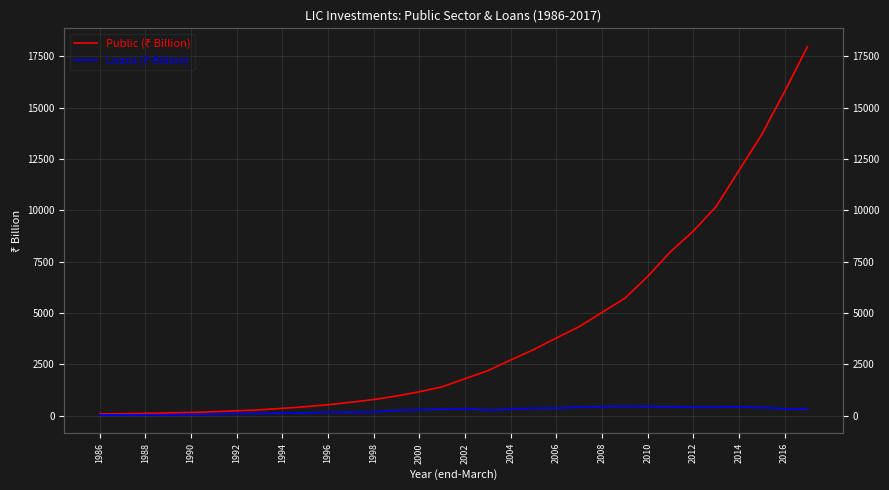

Which series has the largest total across all categories?

Public (₹ Billion)